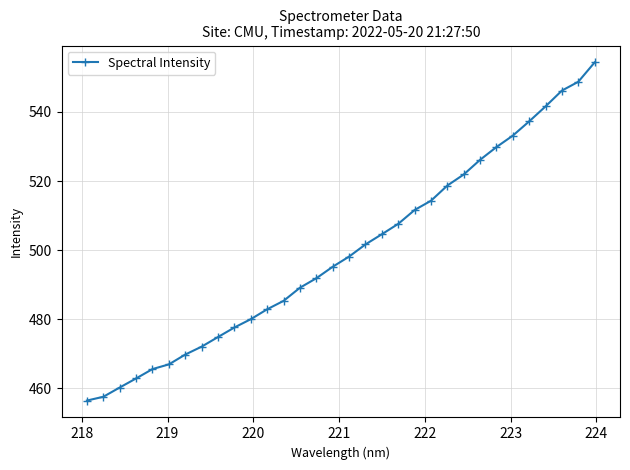

What is the value of the 3rd point from the left?

460.2